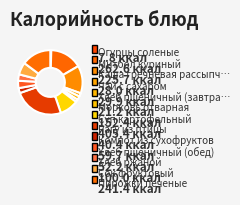

How many slices are in this pie chart?

13